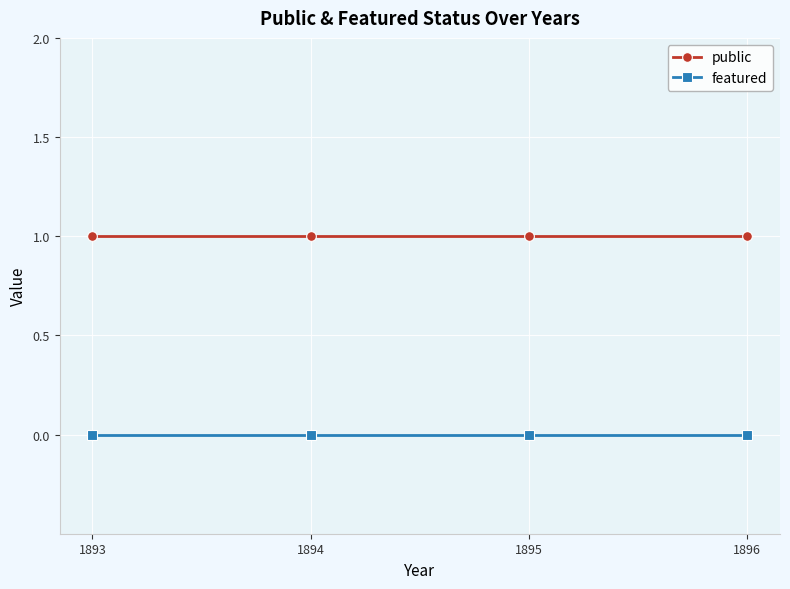

What is the value of the public point at the 3rd from the left?

1